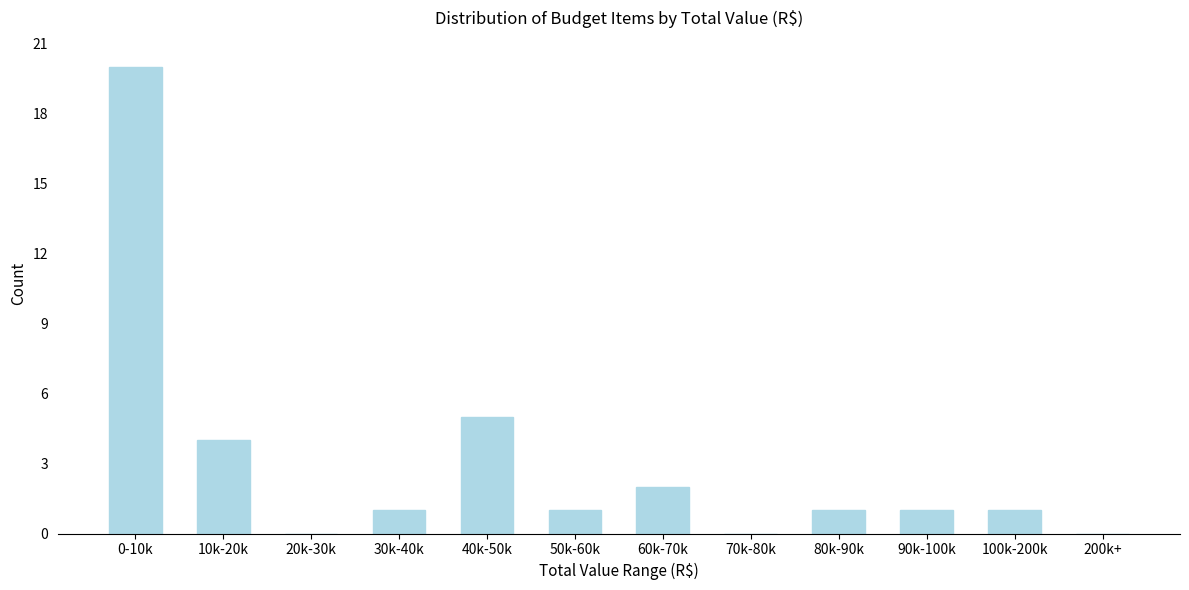

Reading left to right, transcribe all the data shown in this chart.

0-10k=20	10k-20k=4	20k-30k=0	30k-40k=1	40k-50k=5	50k-60k=1	60k-70k=2	70k-80k=0	80k-90k=1	90k-100k=1	100k-200k=1	200k+=0